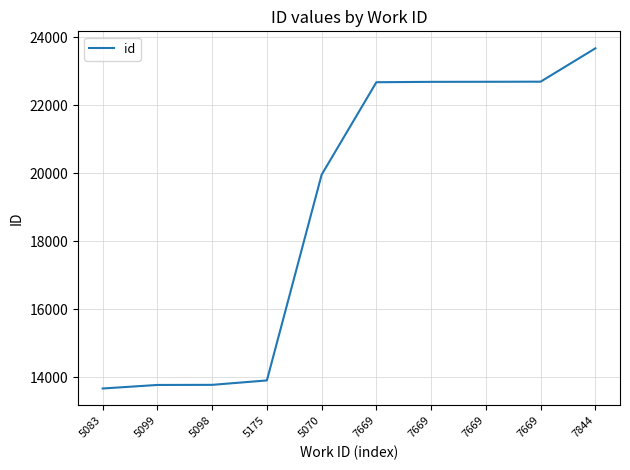

The value at 7669 is 22689. True or false?

True